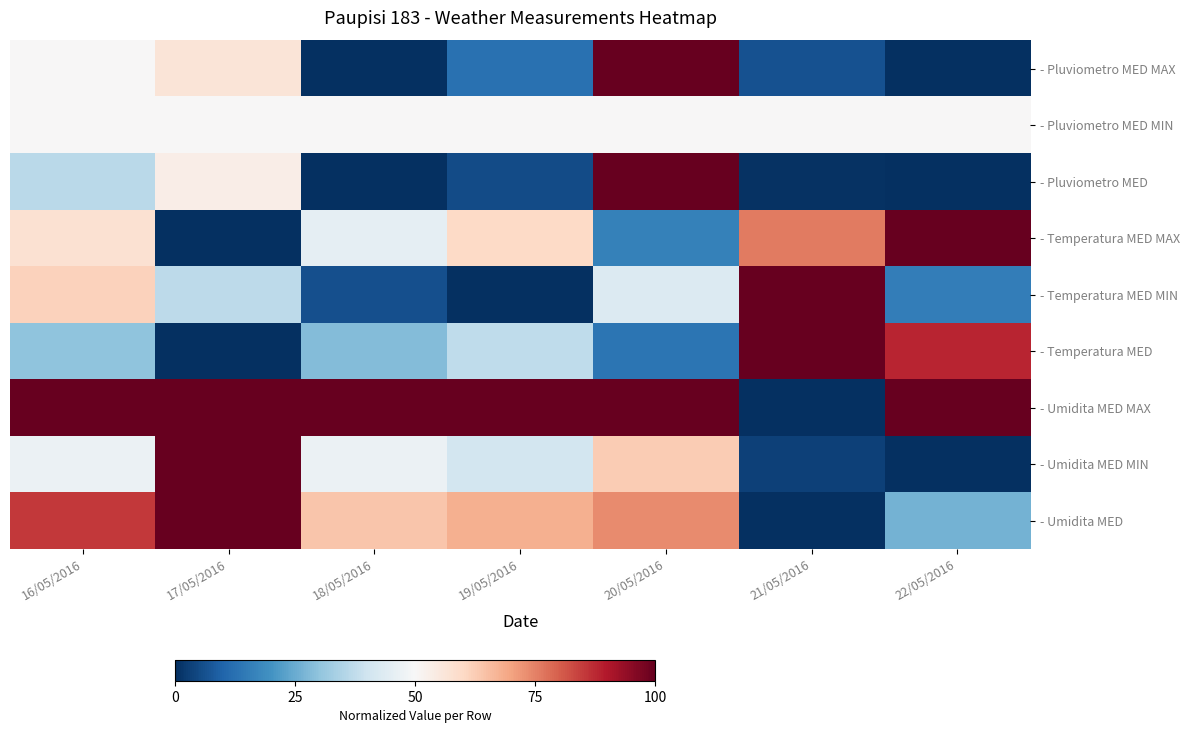

Which series has the largest range (max minus min)?

- Pluviometro MED MAX